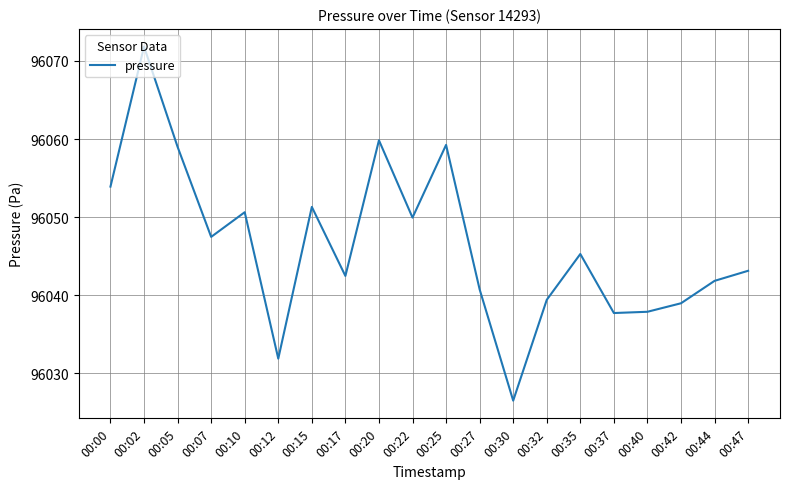

At which category does the data reach its first local peak?

00:02